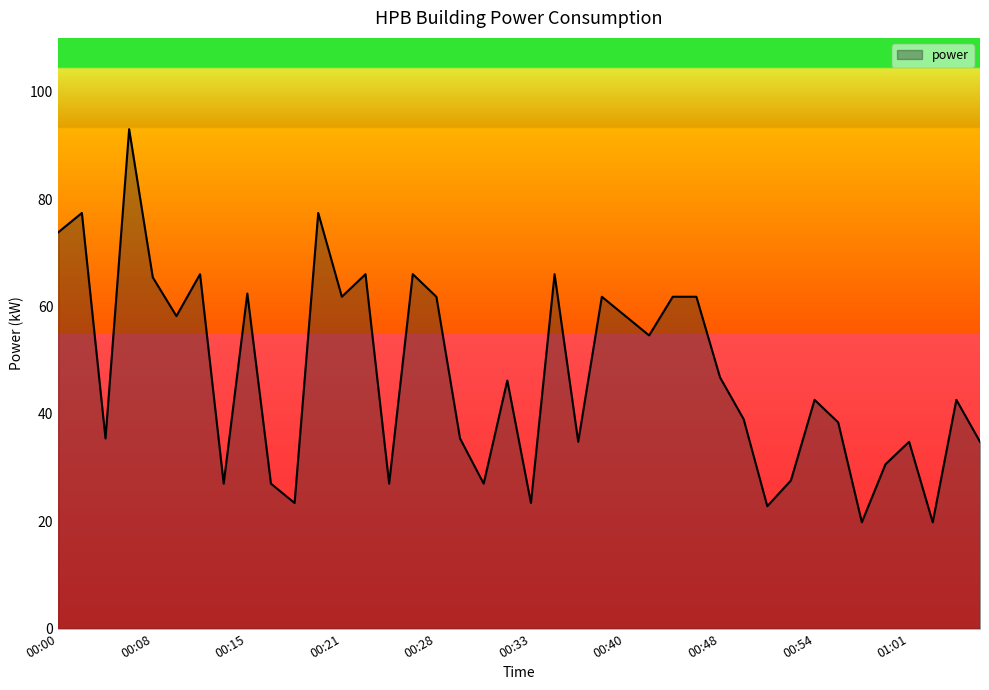

What is the greatest value displayed?

93.0